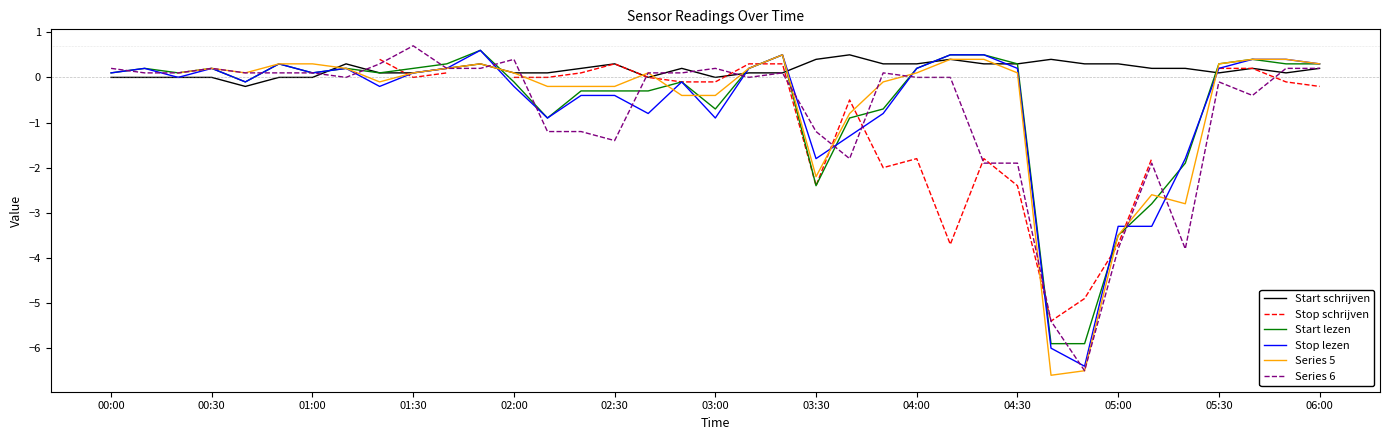

What is the minimum value for Start lezen?

-5.9